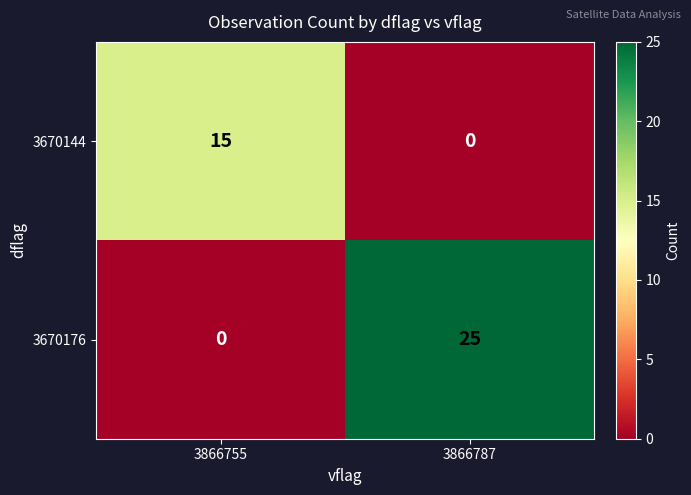

Reading right to left, list all the values displayed in this chart.

3670144: 3866787=0	3866755=15
3670176: 3866787=25	3866755=0